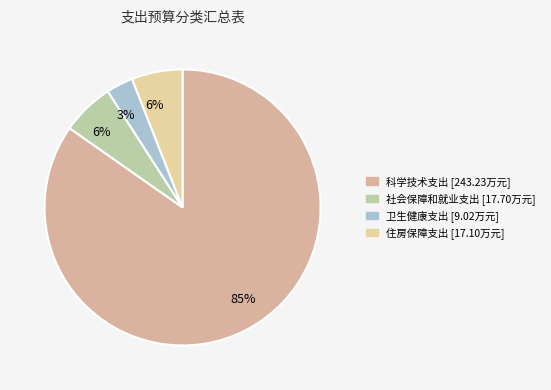

Rank the categories by value from lowest to highest.

卫生健康支出, 住房保障支出, 社会保障和就业支出, 科学技术支出